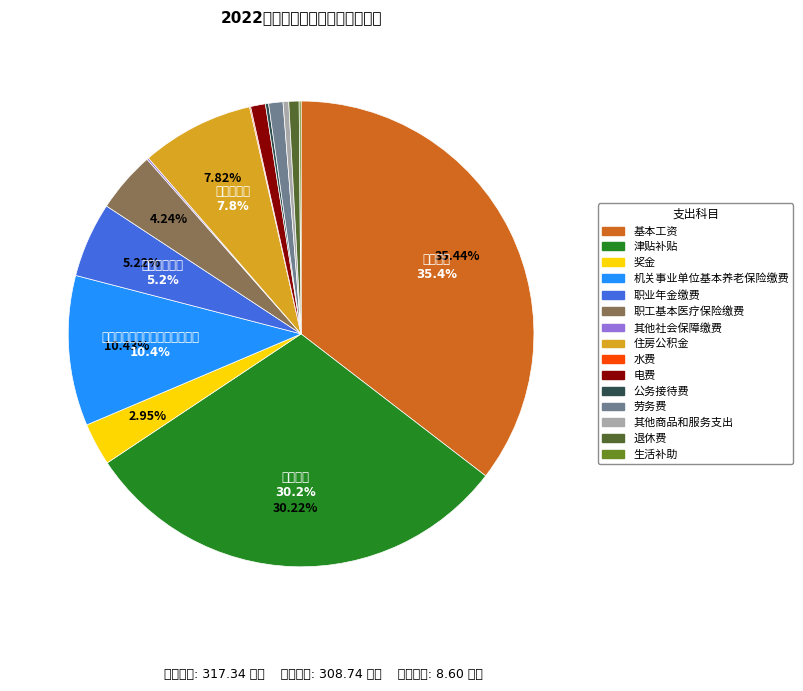

Does any single category account for the majority?

No